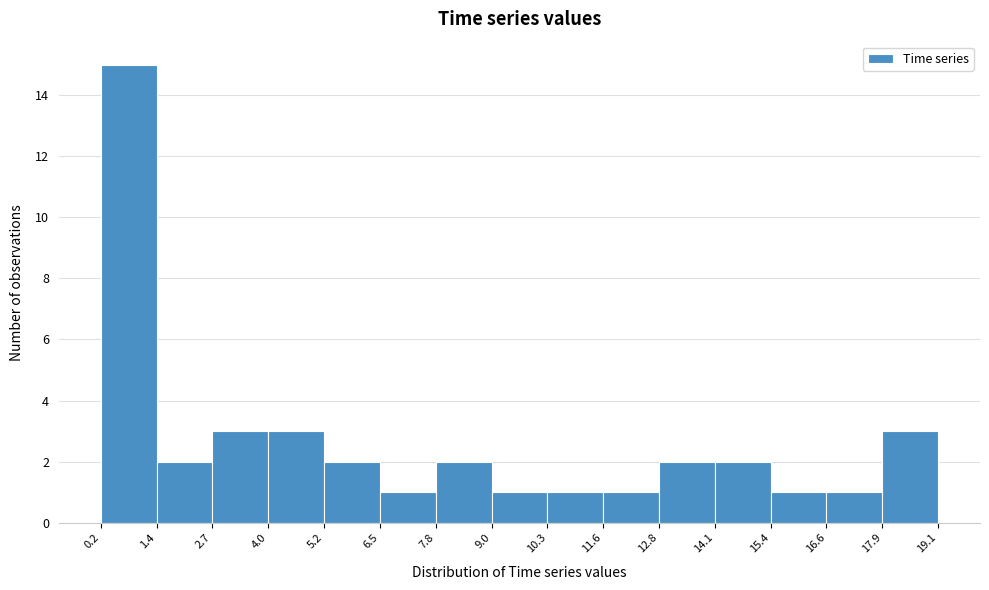

What is the height of the bar covering 15.4 to 16.6 on the x-axis? The values are not printed on the chart, so give them approximately, as read against the axis.

1